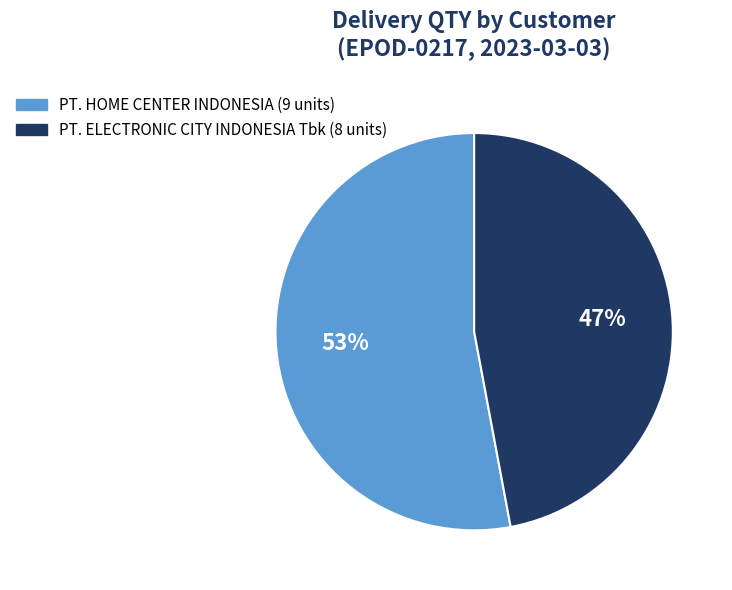

To the nearest percent, what is the difference between the largest and smallest slice percentages?

6%